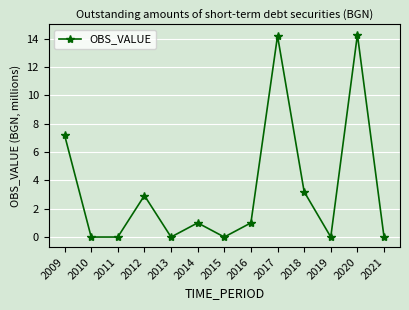

True or false: the data has more than 2 interior local peaks.

True